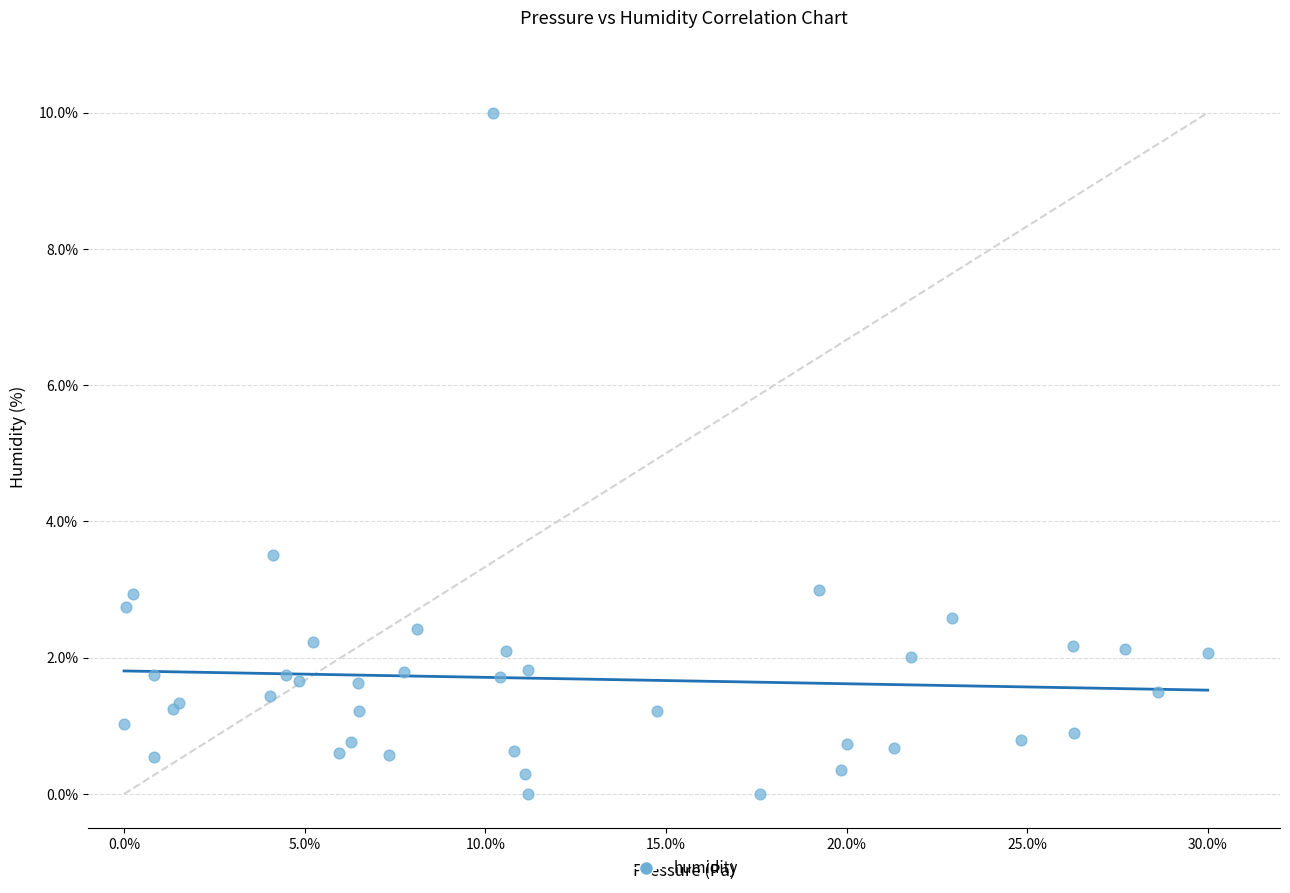

What Y value in the scatter plot is closest to 5?

3.5